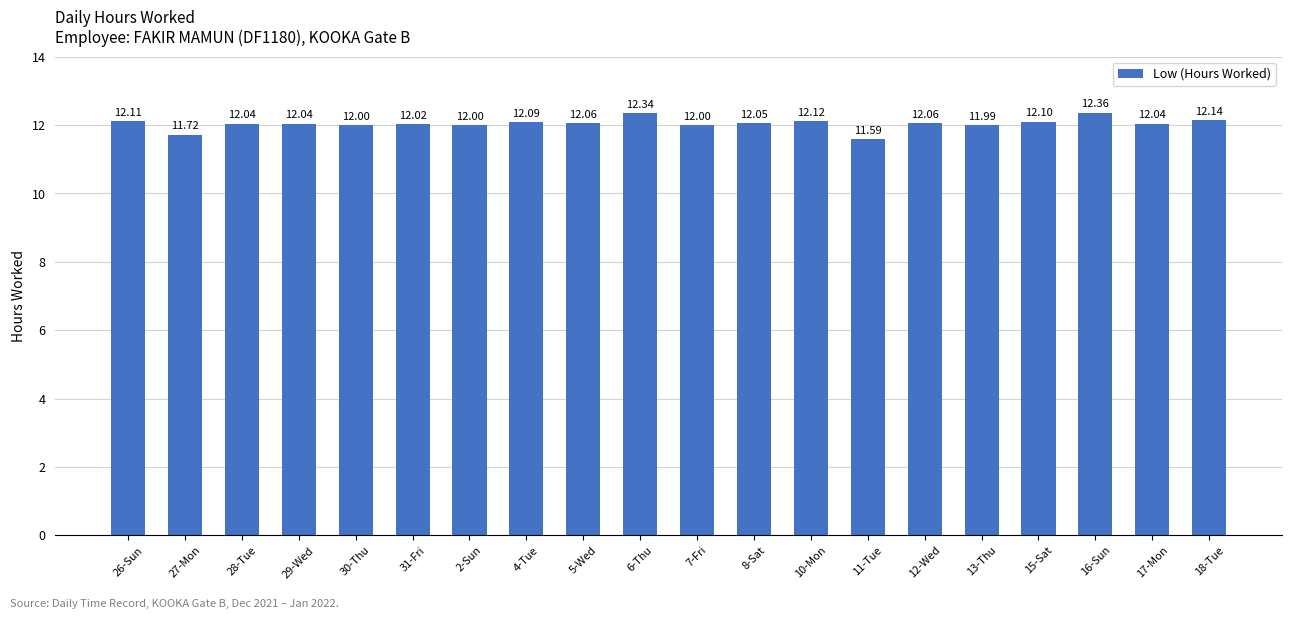

How many categories are shown in the chart?

20